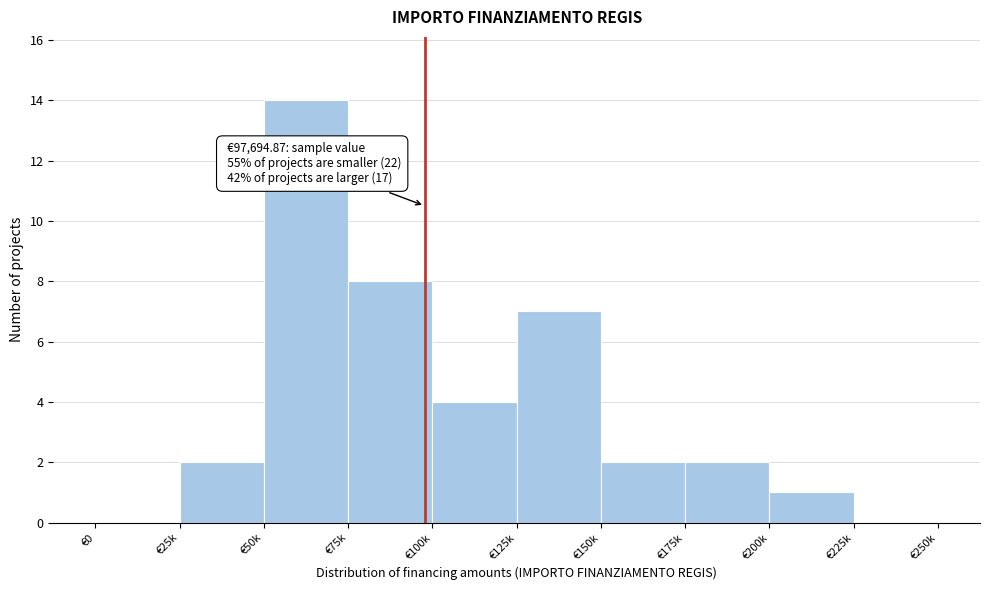

Reading left to right, list all the values displayed in this chart.

€0=0	€25k=2	€50k=14	€75k=8	€100k=4	€125k=7	€150k=2	€175k=2	€200k=1	€225k=0